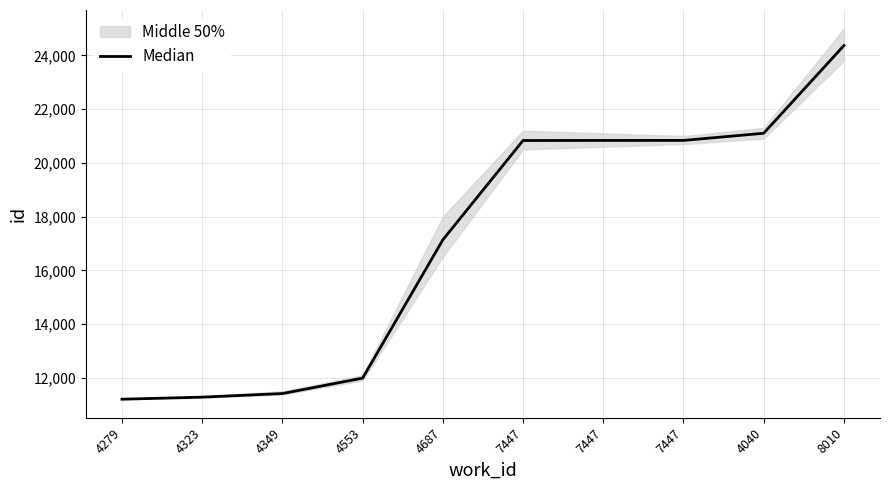

What is the difference between the values at 4687 and 7447?

3696